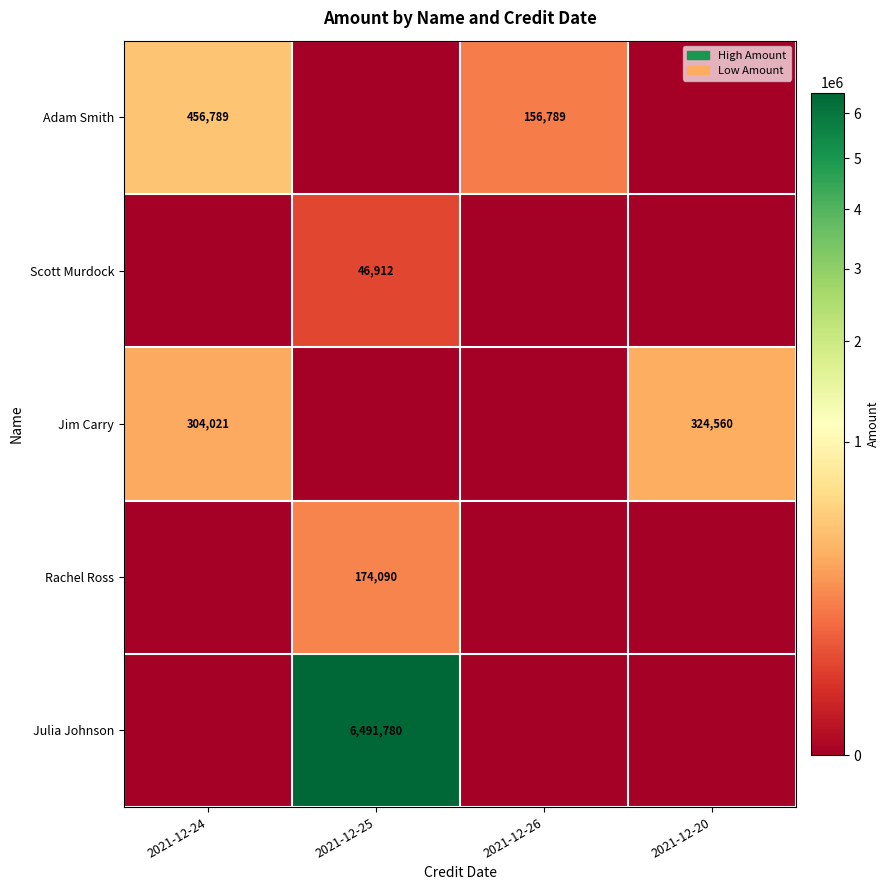

The value of Jim Carry at 2021-12-20 is 324560. True or false?

True